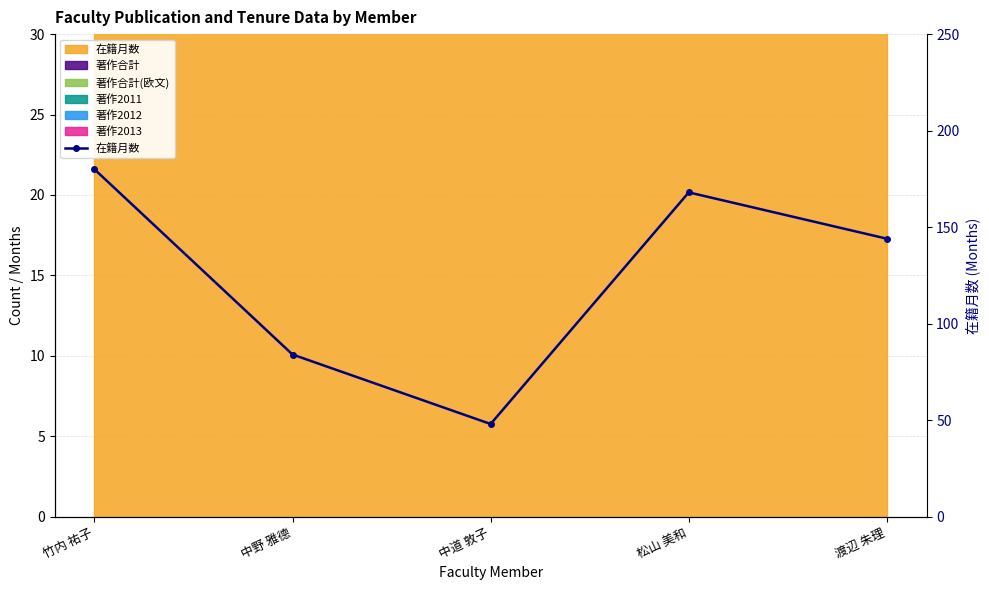

What position from the right is 中野 雅德?

4